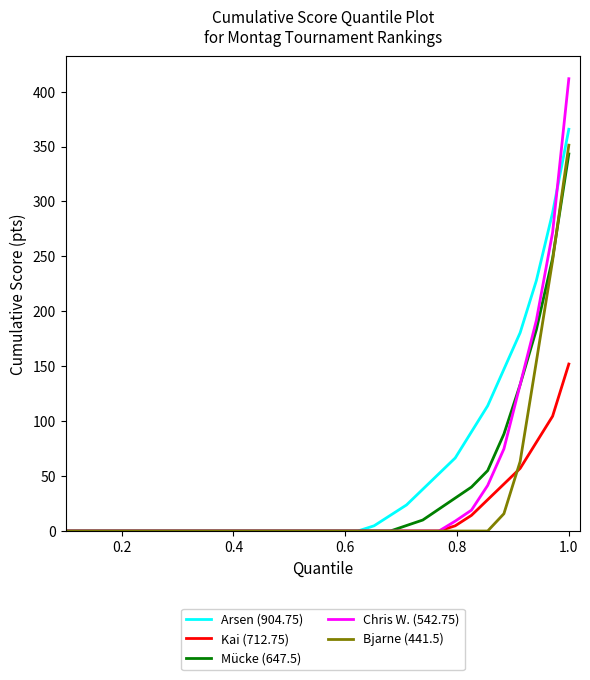

Which series has the widest spread of values?

Chris W. (542.75)